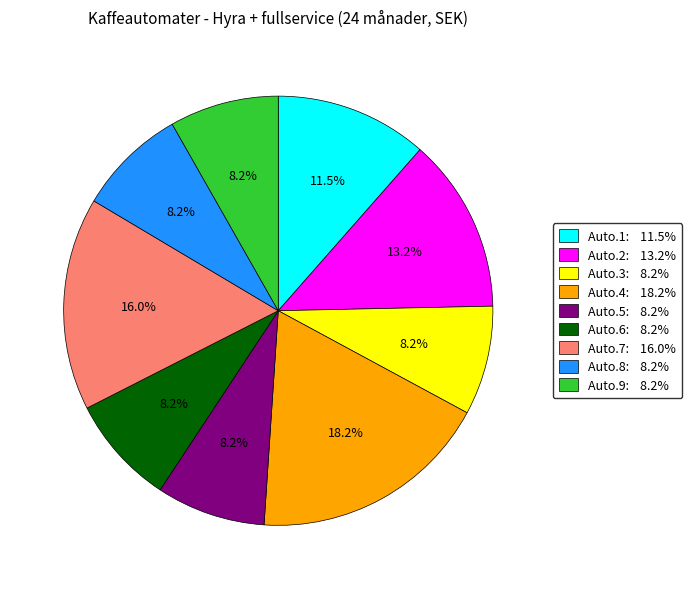

How many slices are in this pie chart?

9